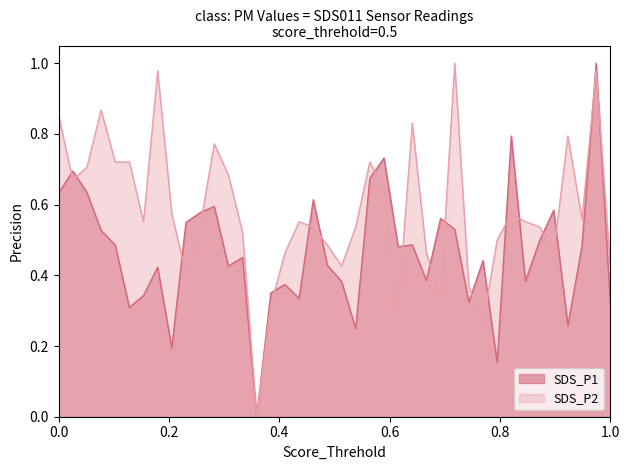

Which series has the largest total across all categories?

SDS_P2